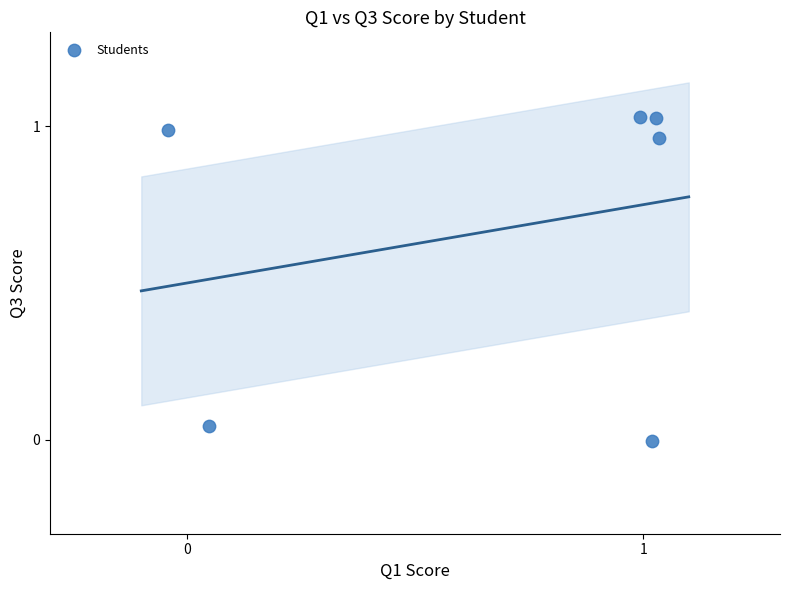

What is the range of X values (max minus min)?

1.1